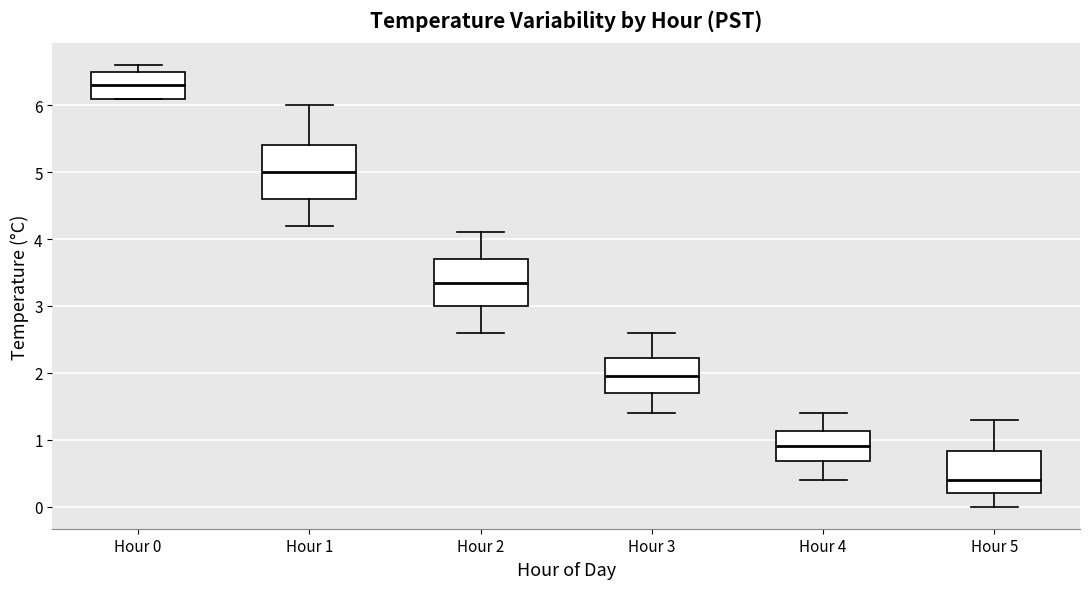

Where does the lower whisker of the box for Hour 4 end on the y-axis? The values are not printed on the chart, so give them approximately, as read against the axis.

0.4